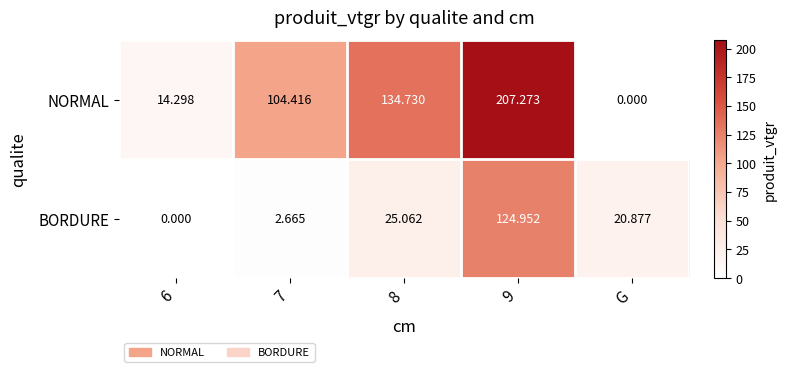

Which series changed the most between 6 and 7?

NORMAL